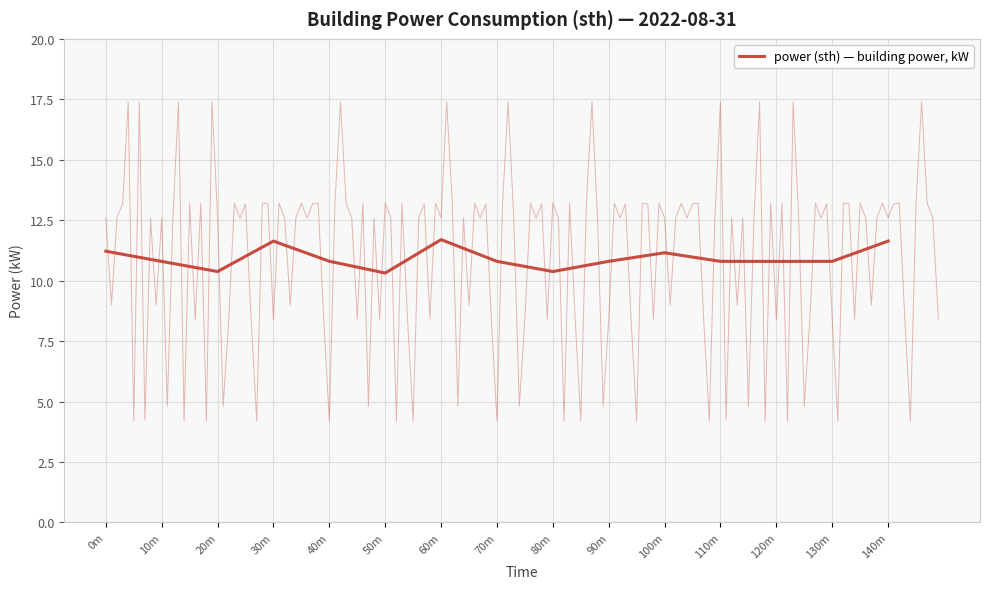

Which category has the highest value across all series?

60m